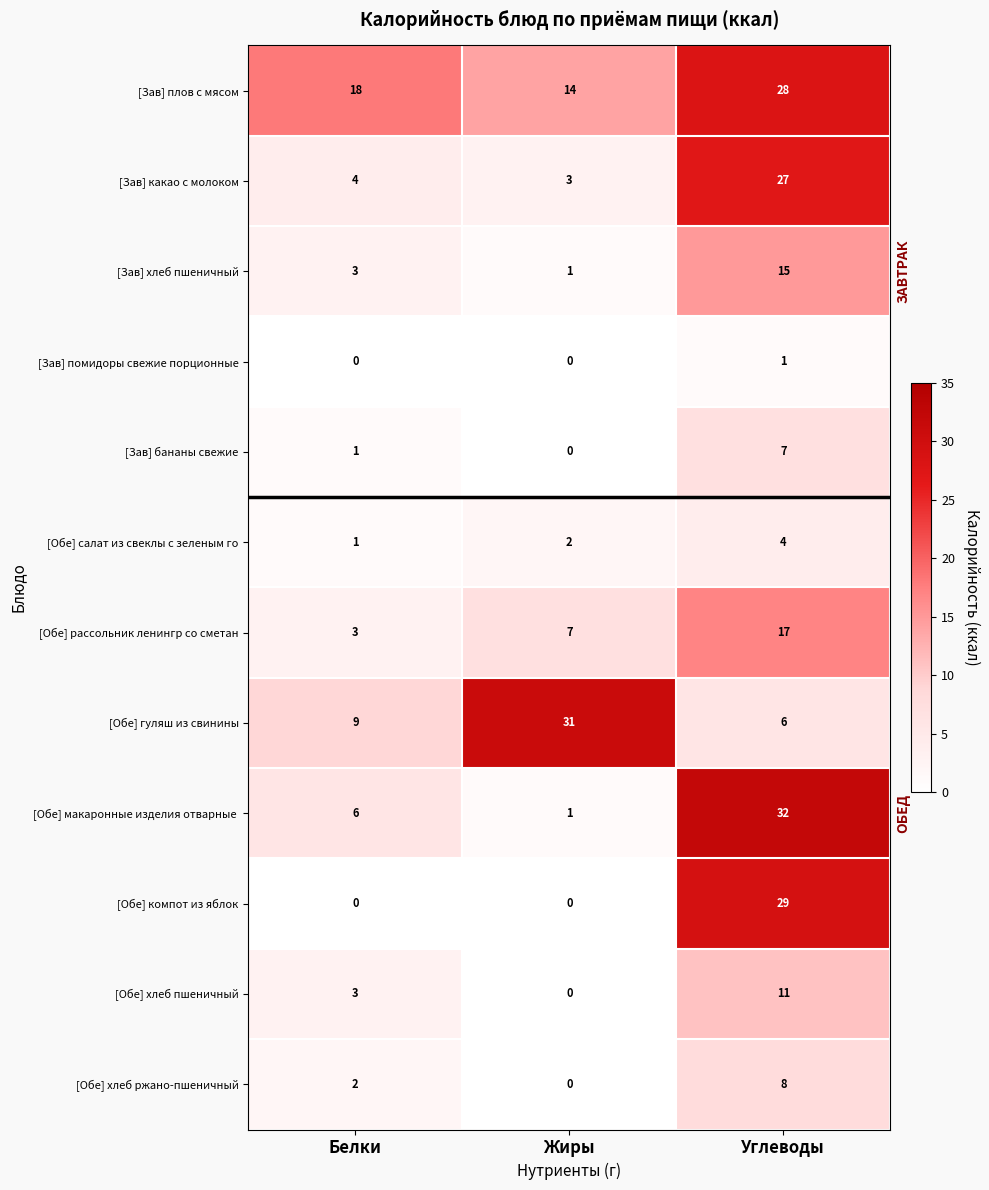

Count the [Обе] рассольник ленингр со сметан values in the range 3 to 17.

3